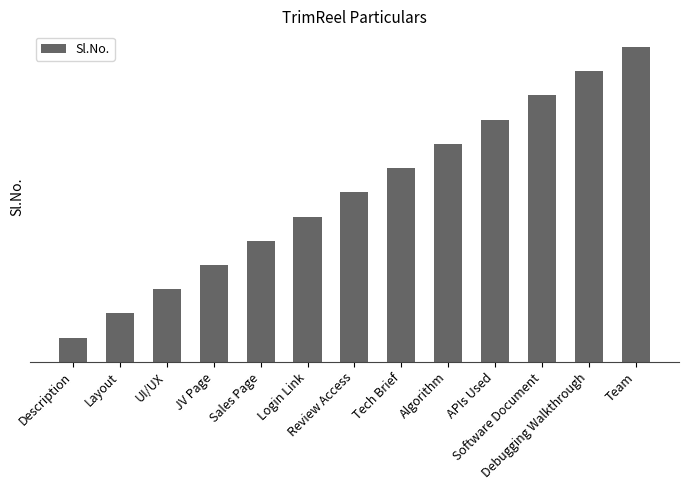

Does the chart contain any negative values?

No